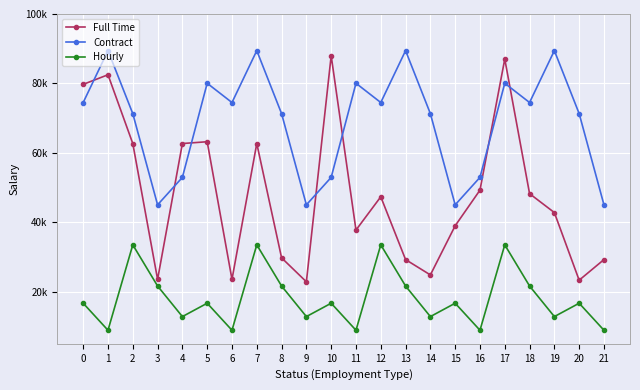

True or false: Hourly has a value of 17500 at 9.

False